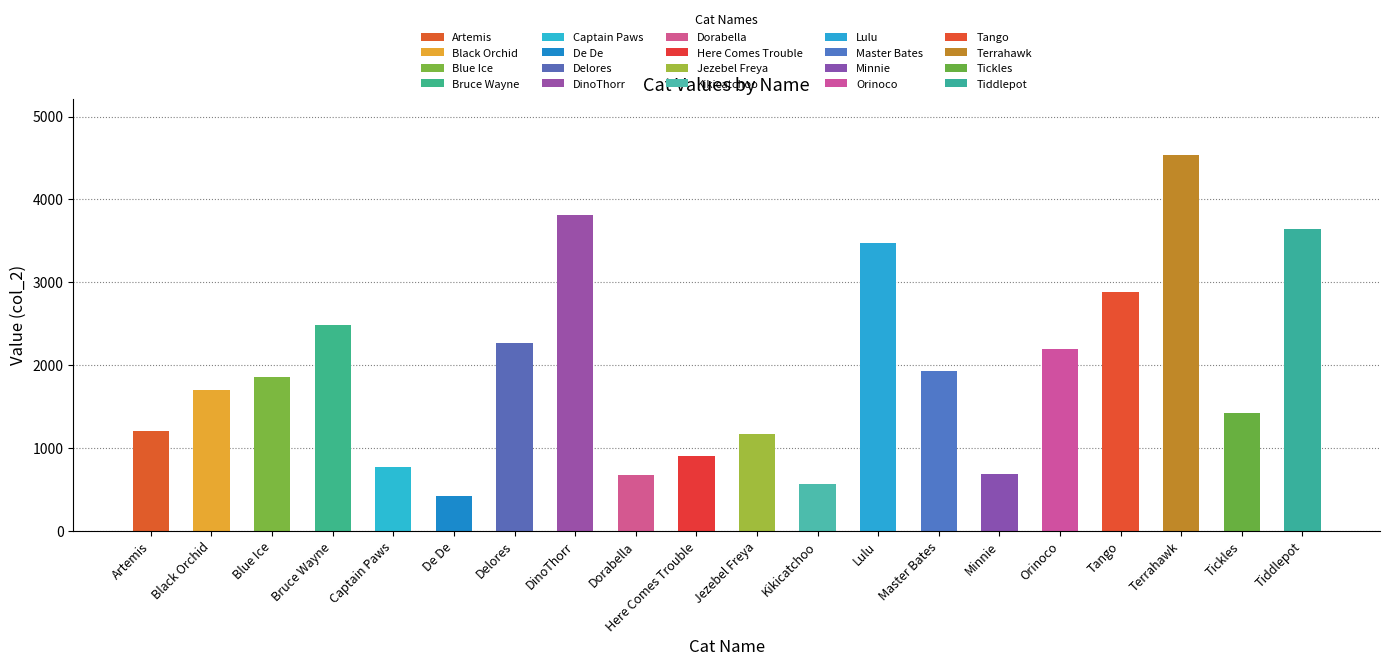

How many bars are there in total?

20